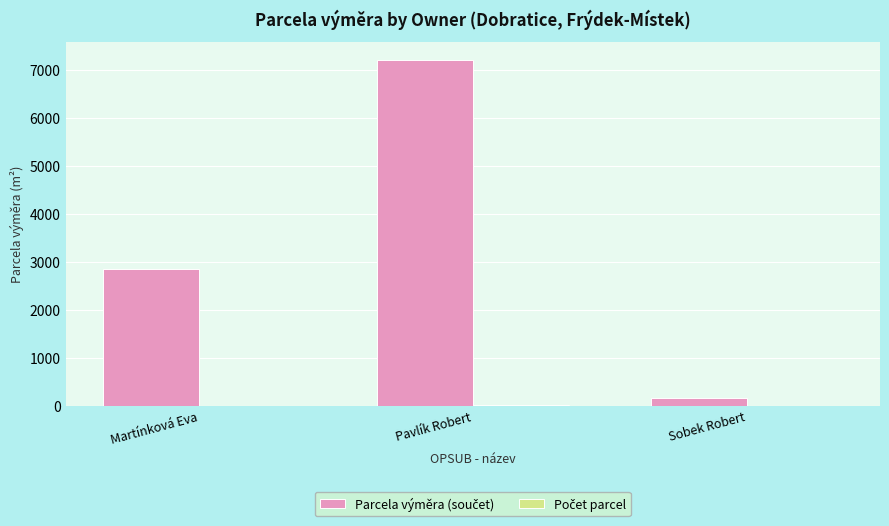

At which category is the sum across all series the highest?

Pavlík Robert